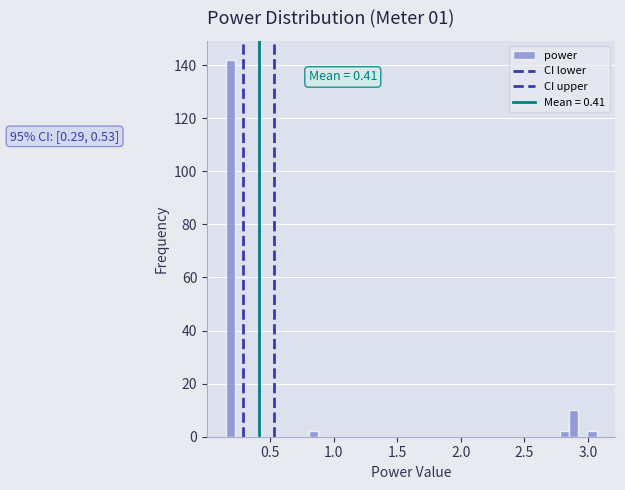

Read against the x-axis, roughly where is the centre of the tallest bar?

0.20